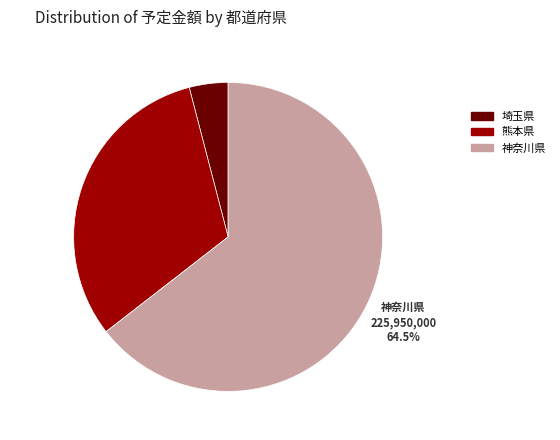

The 熊本県 slice represents 18% of the pie. True or false?

False